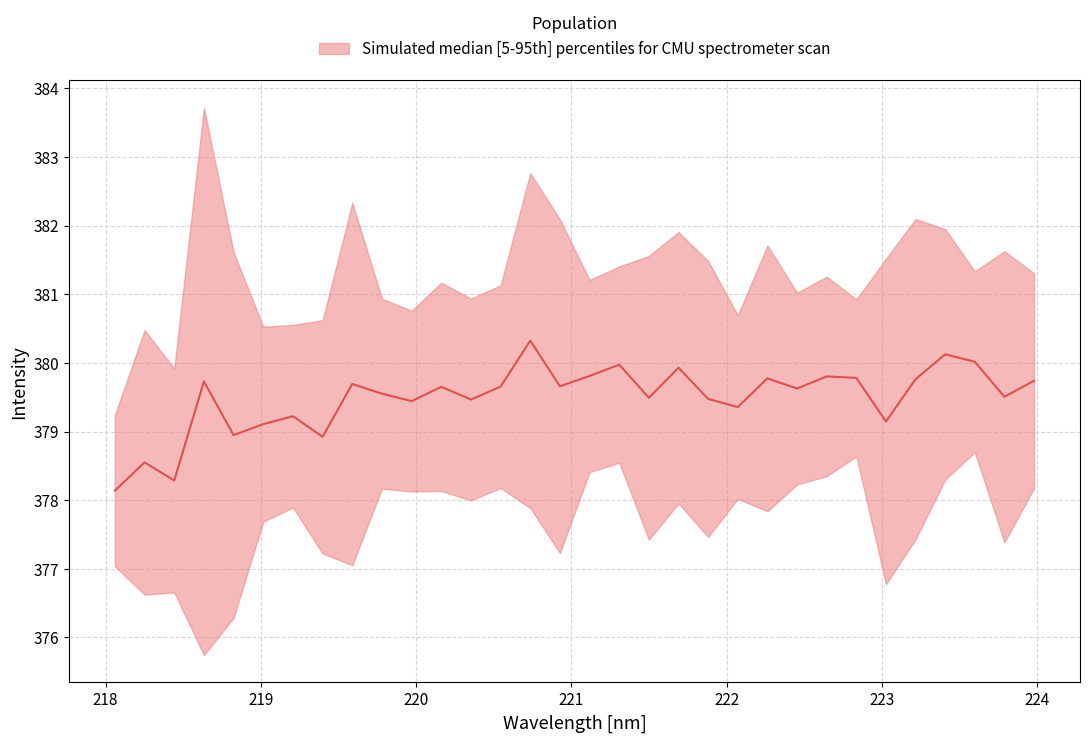

What is the greatest value displayed?

380.3